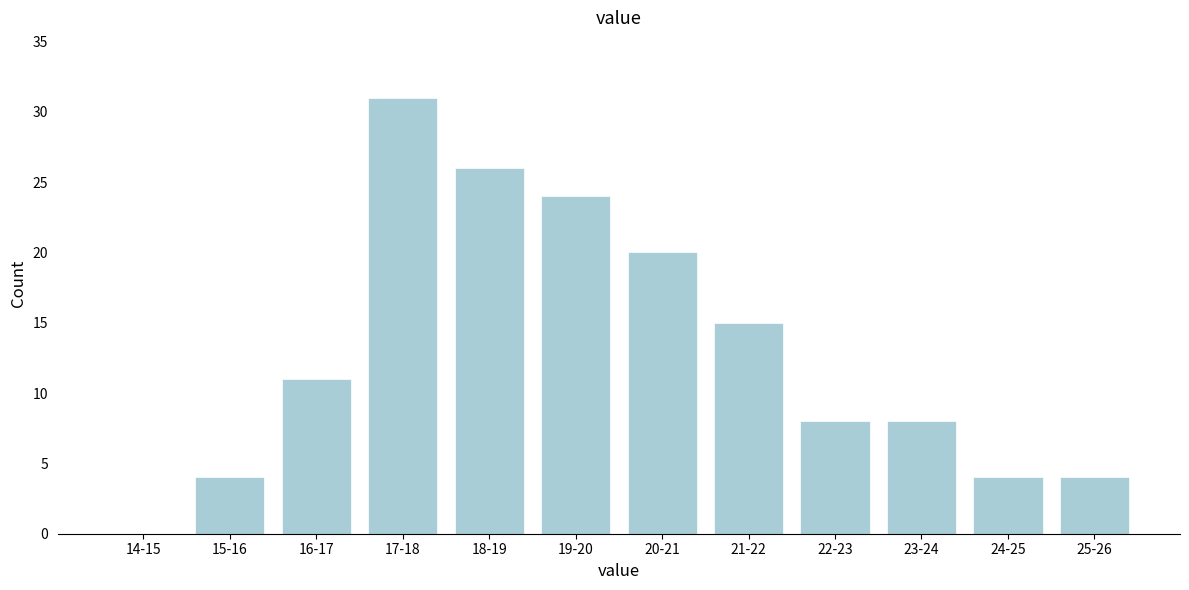

Reading left to right, list all the values displayed in this chart.

14-15=0	15-16=4	16-17=11	17-18=31	18-19=26	19-20=24	20-21=20	21-22=15	22-23=8	23-24=8	24-25=4	25-26=4